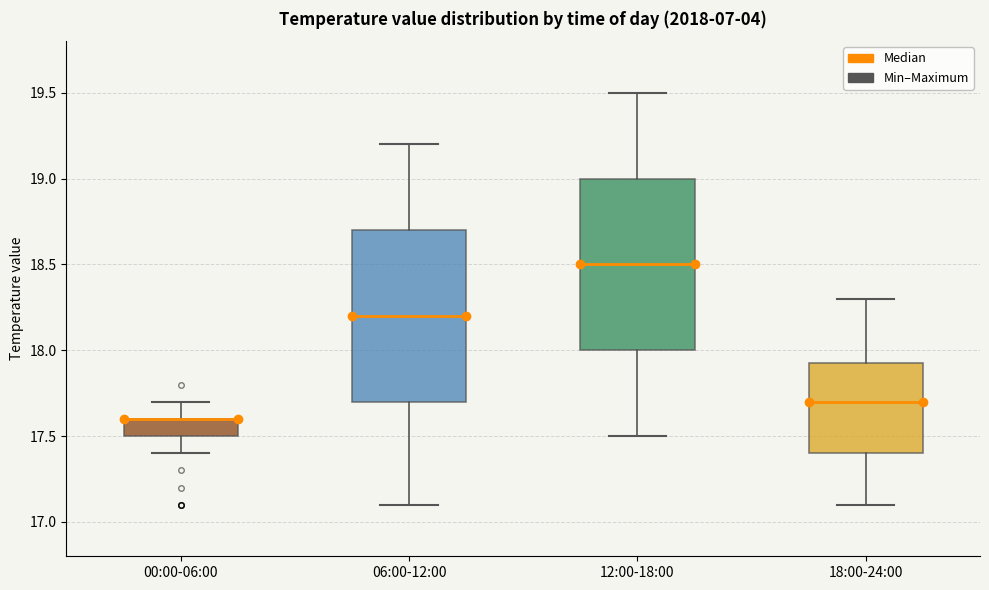

Reading left to right, transcribe this box plot: for each box, give where its median line is, the range the box spans, and where its two whiskers end, as read against the y-axis. The values are not printed on the chart, so give them approximately, as read against the axis.

00:00-06:00: median 17.60 (drawn on the box's upper edge), box 17.50 to 17.60, whiskers 17.40 to 17.70
06:00-12:00: median 18.20, box 17.70 to 18.70, whiskers 17.10 to 19.20
12:00-18:00: median 18.50, box 18.00 to 19.00, whiskers 17.50 to 19.50
18:00-24:00: median 17.70, box 17.40 to 17.95, whiskers 17.10 to 18.30